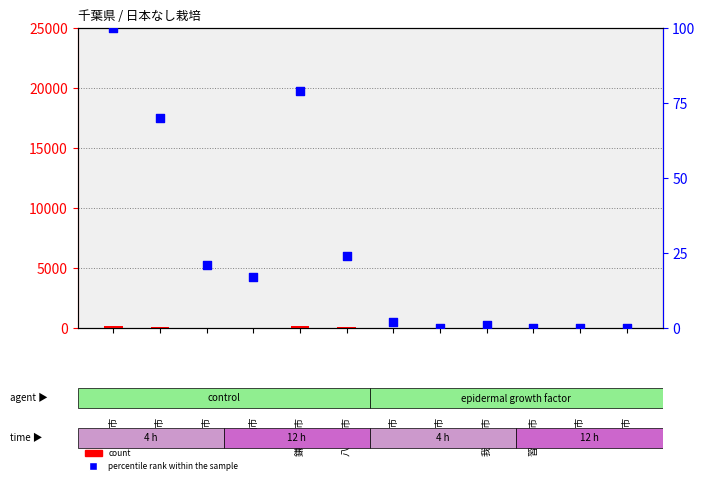

Between 船橋市 and 我孫子市, which is larger?

船橋市